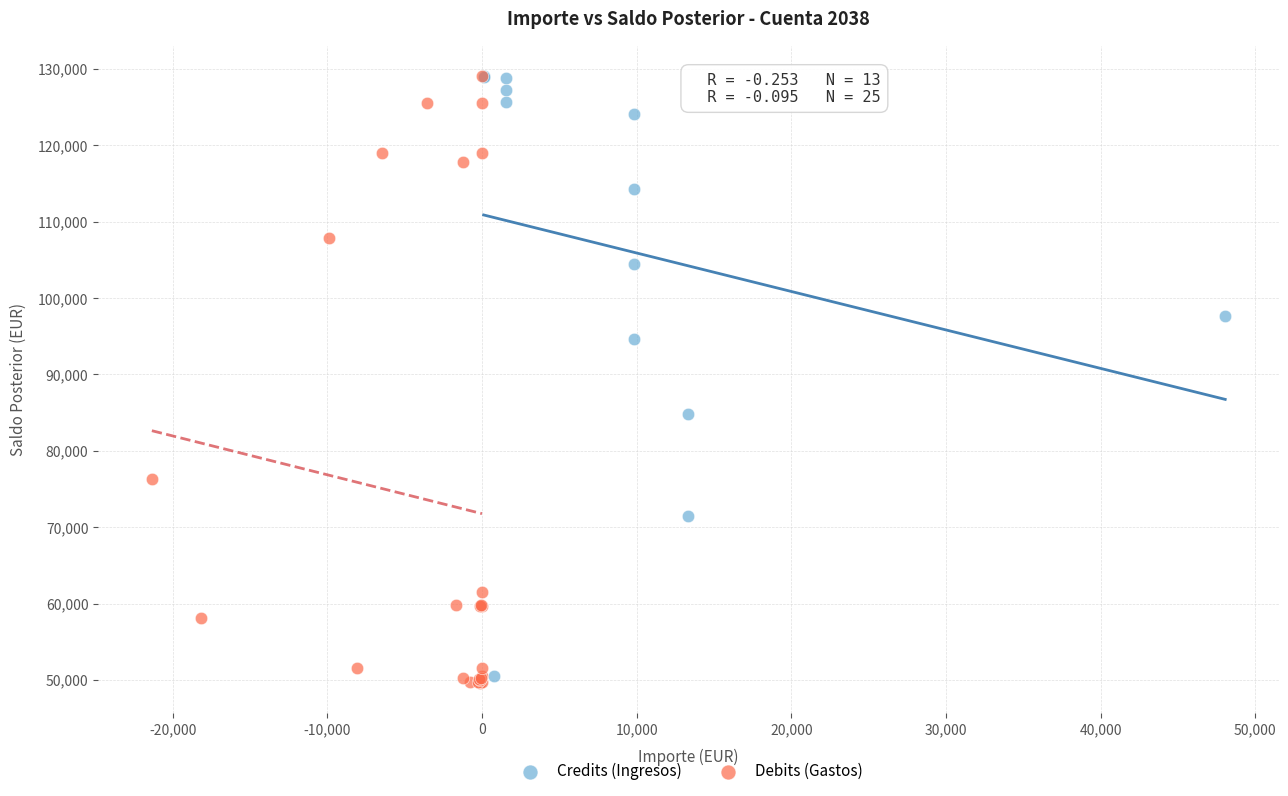

Which series has the largest Y range (max minus min)?

Debits (Gastos)